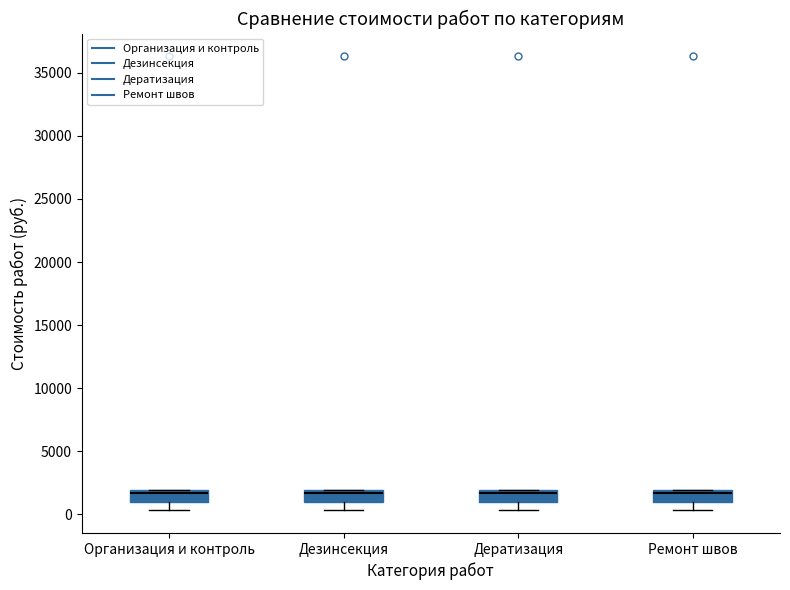

Reading left to right, read every box against the y-axis: the position of its median line, the range the box covers, and the ends of its whiskers. The values are not printed on the chart, so give them approximately, as read against the axis.

Организация и контроль: median 1500, box 1000 to 2000, whiskers 500 to 2000
Дезинсекция: median 1500, box 1000 to 2000, whiskers 500 to 2000
Дератизация: median 1500, box 1000 to 2000, whiskers 500 to 2000
Ремонт швов: median 1500, box 1000 to 2000, whiskers 500 to 2000